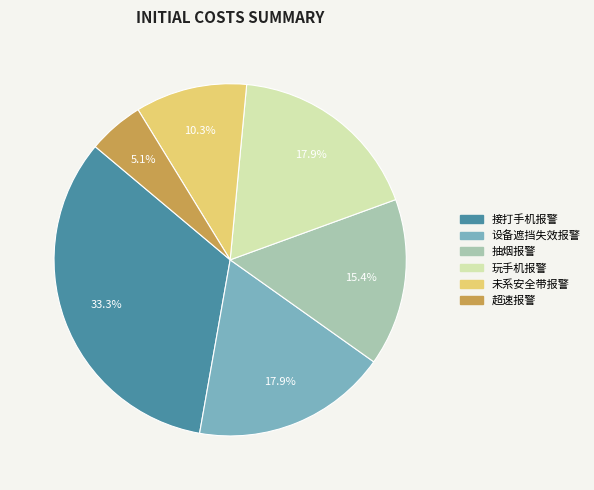

Which slice is the largest?

接打手机报警